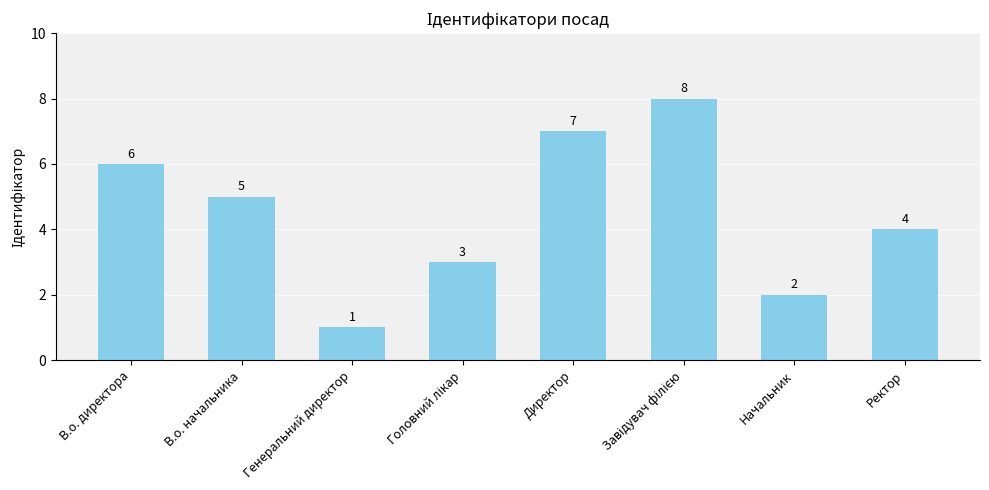

Which category has the lowest value across all series?

Генеральний директор